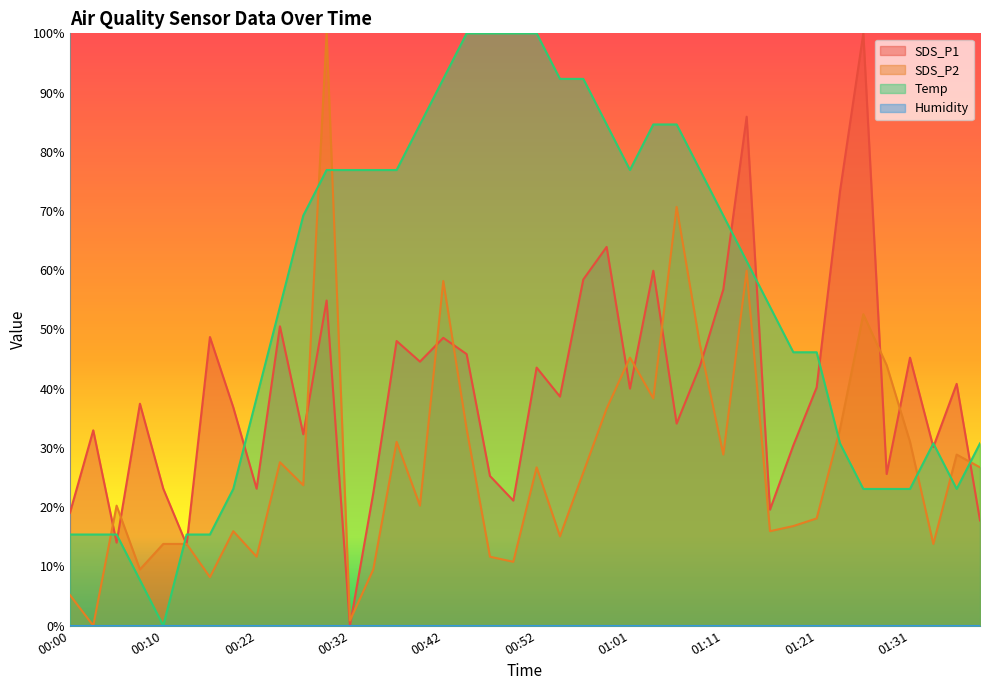

What is the spread (max minus min) of values at 01:14?

26.0